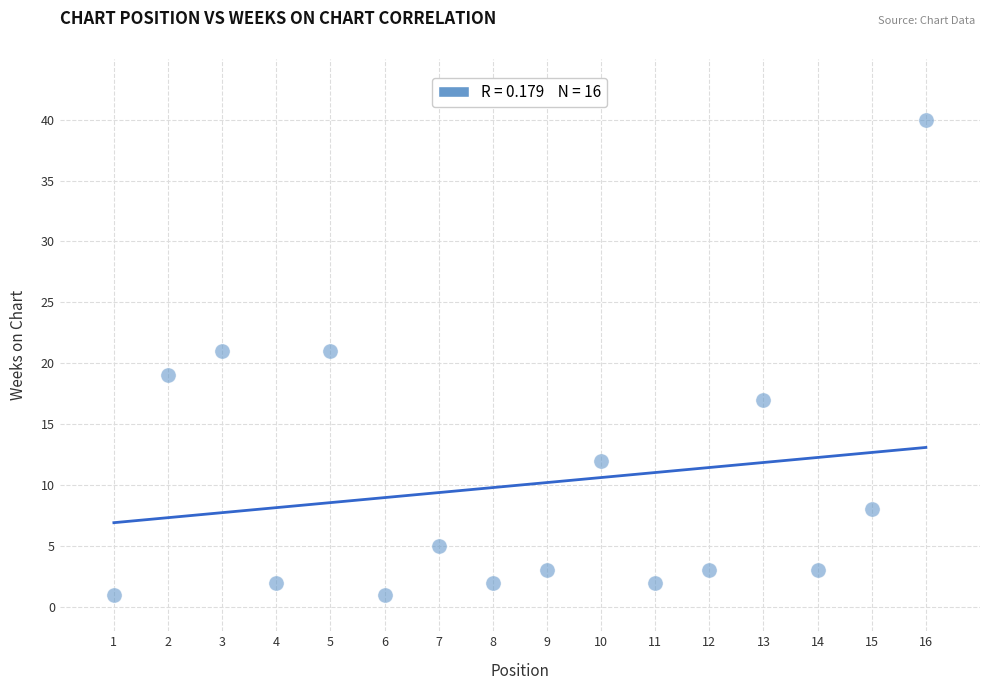

What is the range of Y values (max minus min)?

39